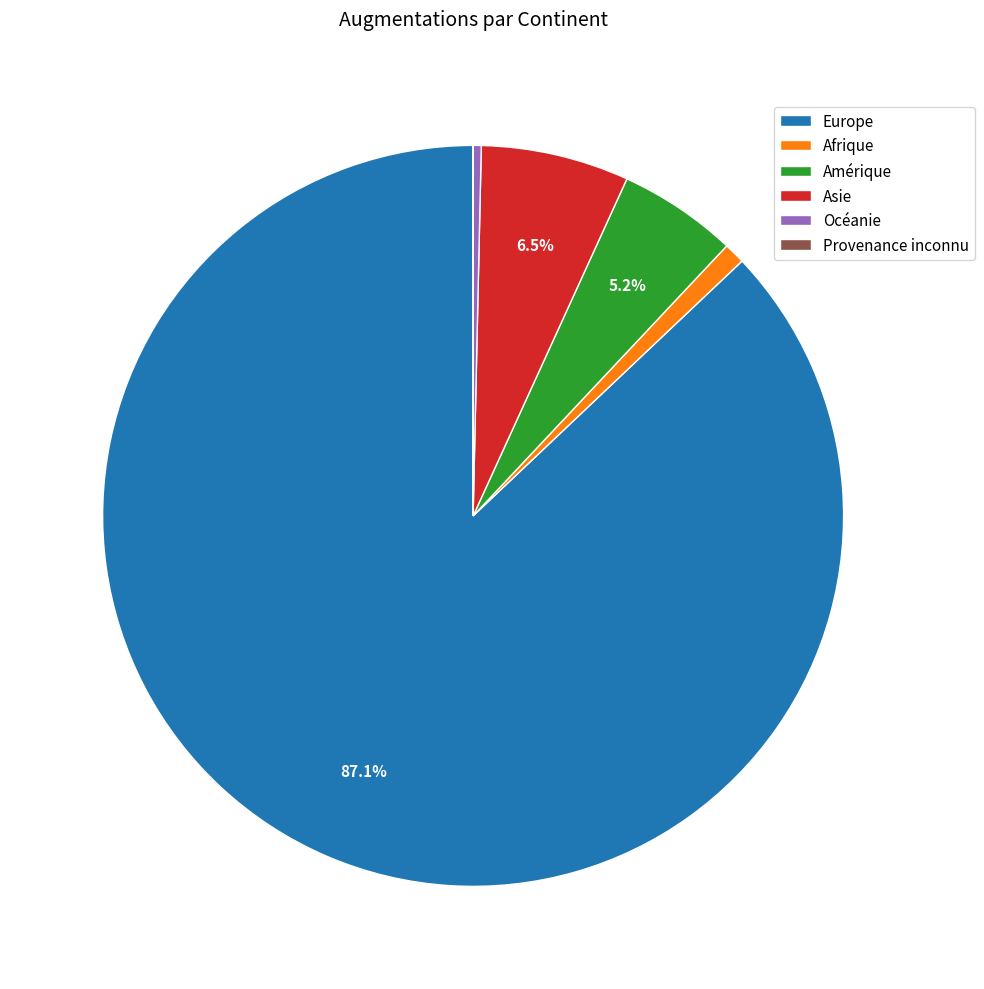

Which has a higher value, Asie or Amérique?

Asie